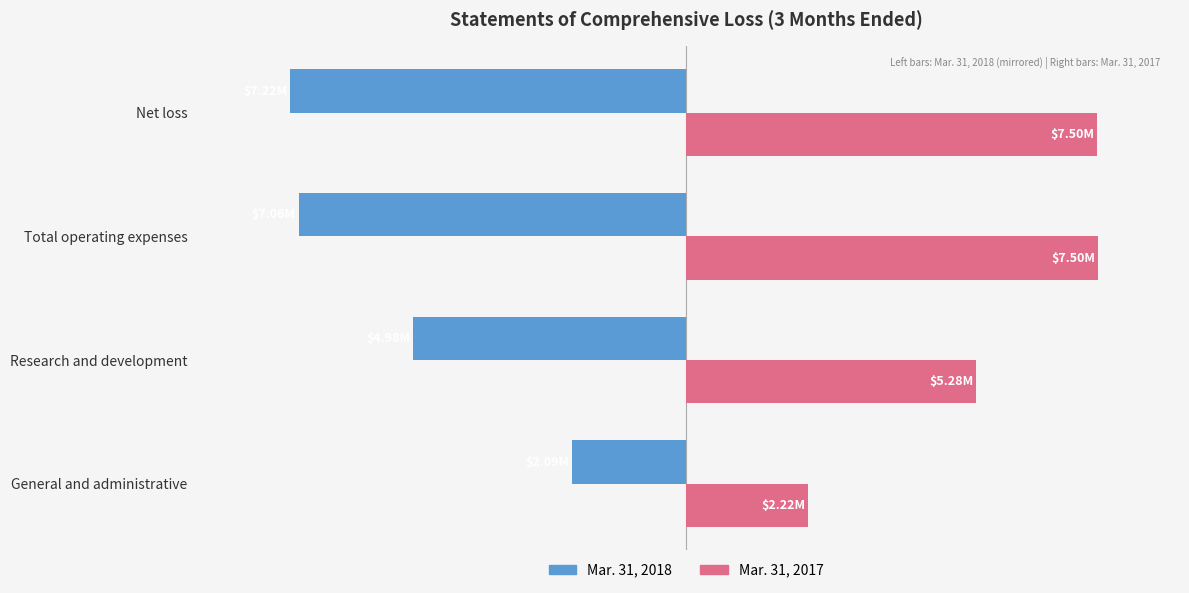

What are all the series names shown in the legend?

Mar. 31, 2018, Mar. 31, 2017